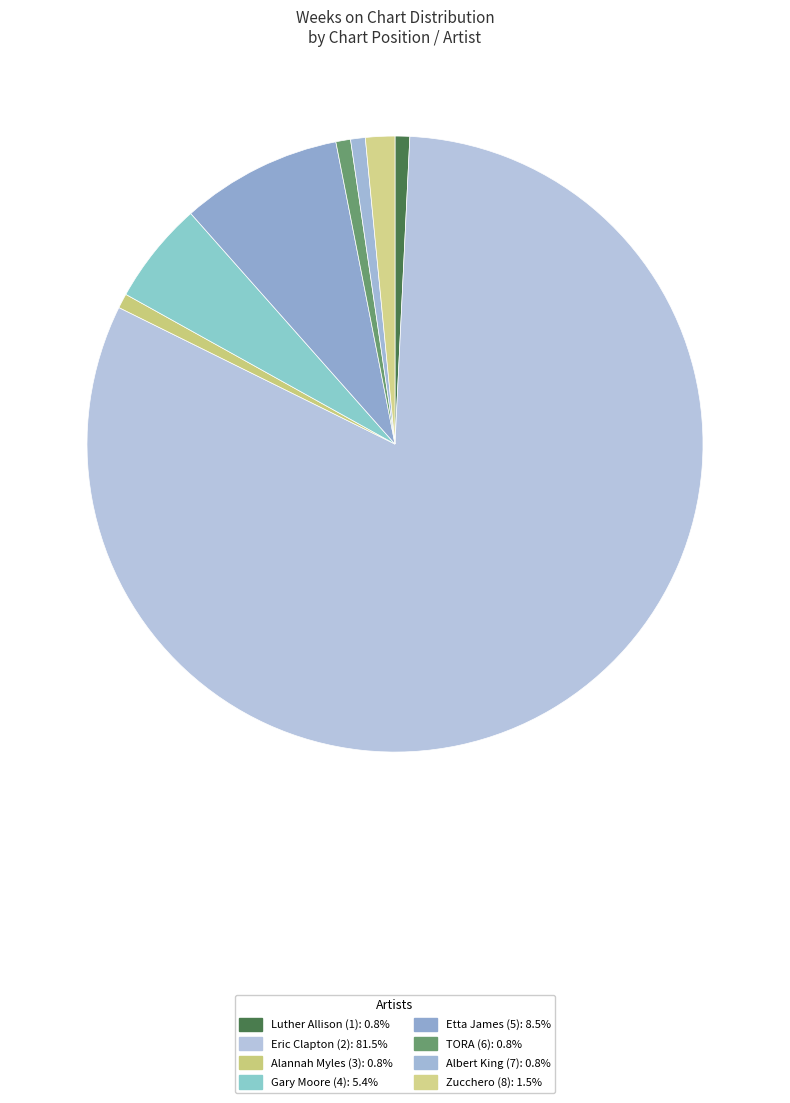

Which has a higher value, Etta James (5) or TORA (6)?

Etta James (5)